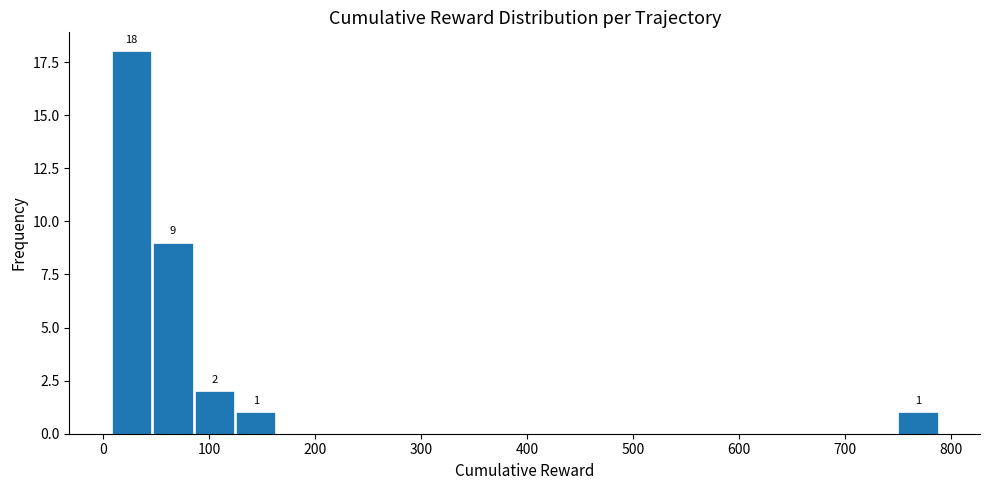

Read against the x-axis, roughly where is the centre of the tallest bar?

30